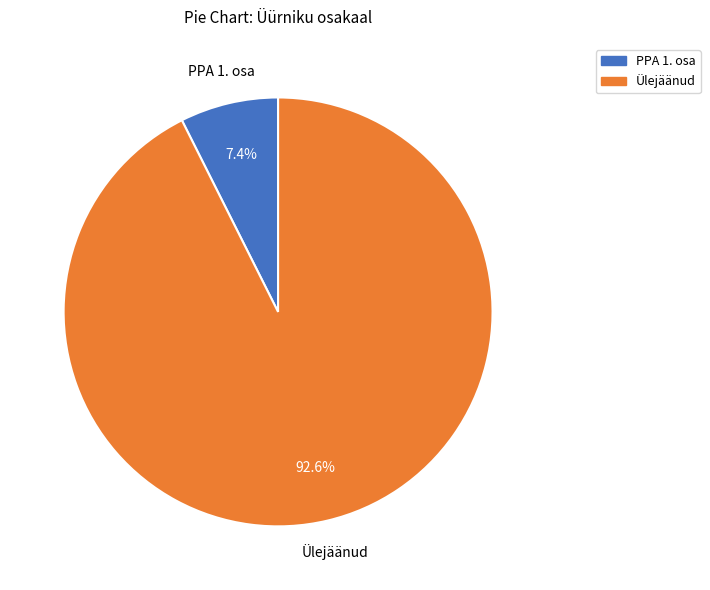

Does PPA 1. osa account for over 50% of the chart?

No